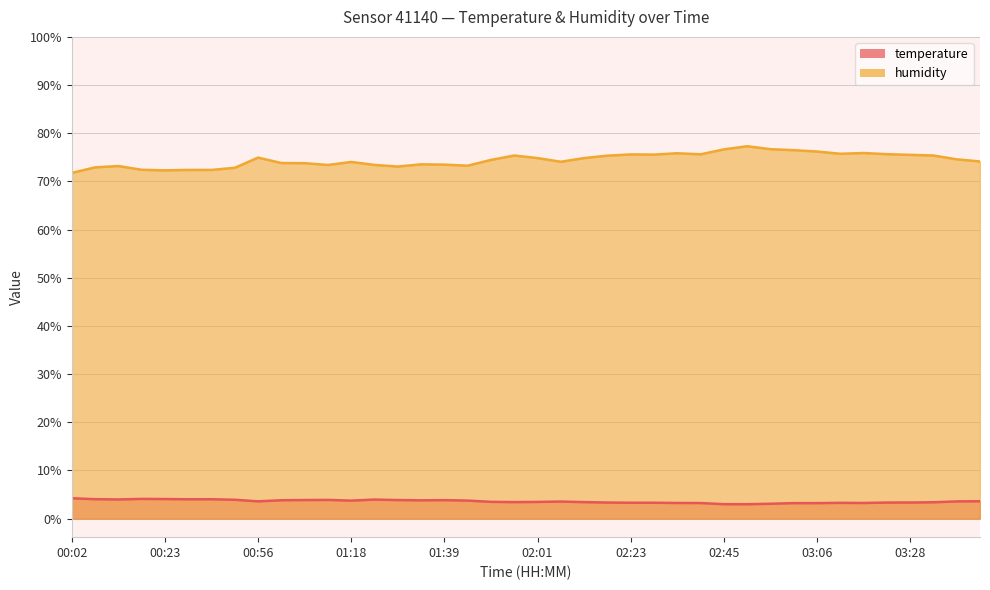

List the labels in order of temperature value, largest first.

00:02, 00:18, 00:23, 00:07, 00:40, 00:34, 00:12, 01:23, 00:45, 01:12, 01:07, 01:28, 01:39, 01:02, 01:34, 01:45, 01:18, 03:44, 00:56, 03:38, 02:07, 01:51, 02:01, 01:56, 02:12, 03:33, 03:28, 02:18, 03:22, 02:23, 02:28, 03:11, 02:34, 03:17, 02:39, 03:01, 03:06, 02:55, 02:45, 02:50